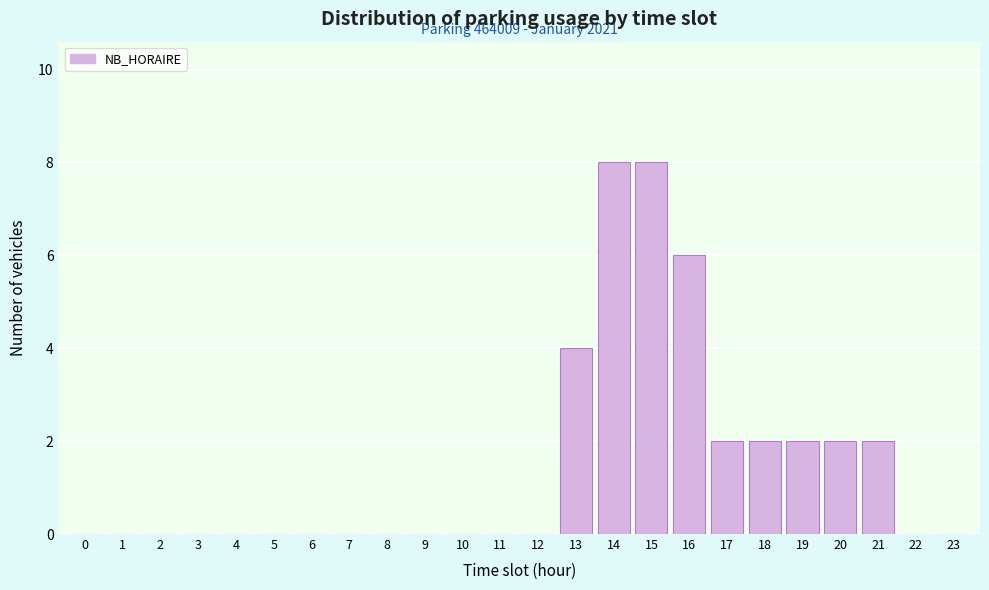

Reading left to right, transcribe all the data shown in this chart.

0=0	1=0	2=0	3=0	4=0	5=0	6=0	7=0	8=0	9=0	10=0	11=0	12=0	13=4	14=8	15=8	16=6	17=2	18=2	19=2	20=2	21=2	22=0	23=0